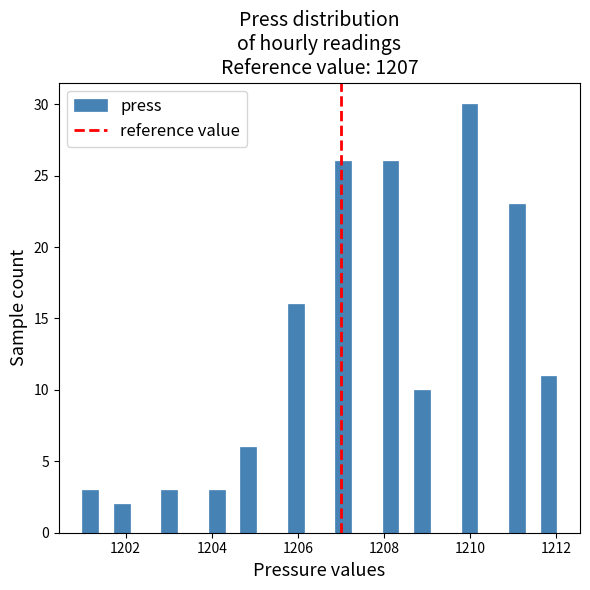

Around what value on the x-axis is the tallest bar? Give the approximate position of its centre, as read against the axis.

1210.0